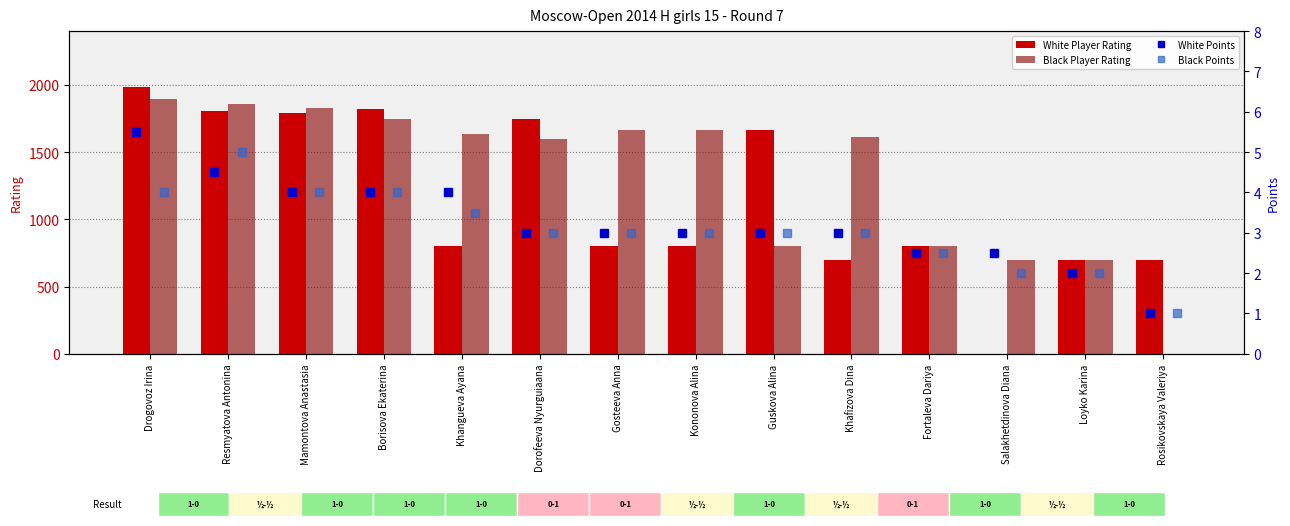

What value does the White Player Rating series have at Drogovoz Irina?

1981